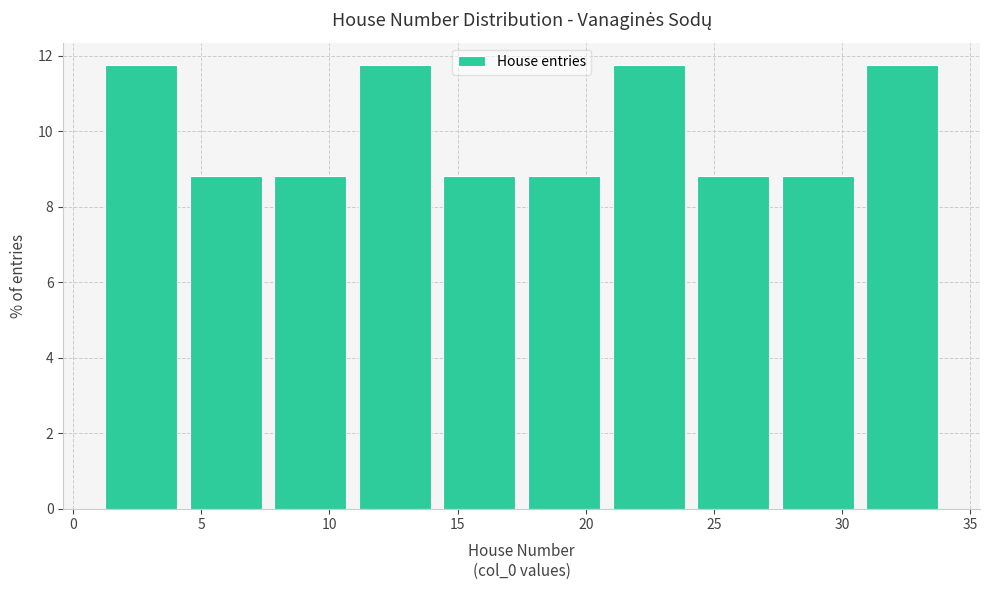

Reading left to right, transcribe this chart: for each bar, give the range it covers on the x-axis and its height. Neither the bar edges nor the heights are printed on the chart, so give them approximately, as read against the axes.

1.0 to 4.3: 11.8
4.3 to 7.6: 8.8
7.6 to 10.9: 8.8
10.9 to 14.2: 11.8
14.2 to 17.5: 8.8
17.5 to 20.8: 8.8
20.8 to 24.1: 11.8
24.1 to 27.4: 8.8
27.4 to 30.7: 8.8
30.7 to 34.0: 11.8